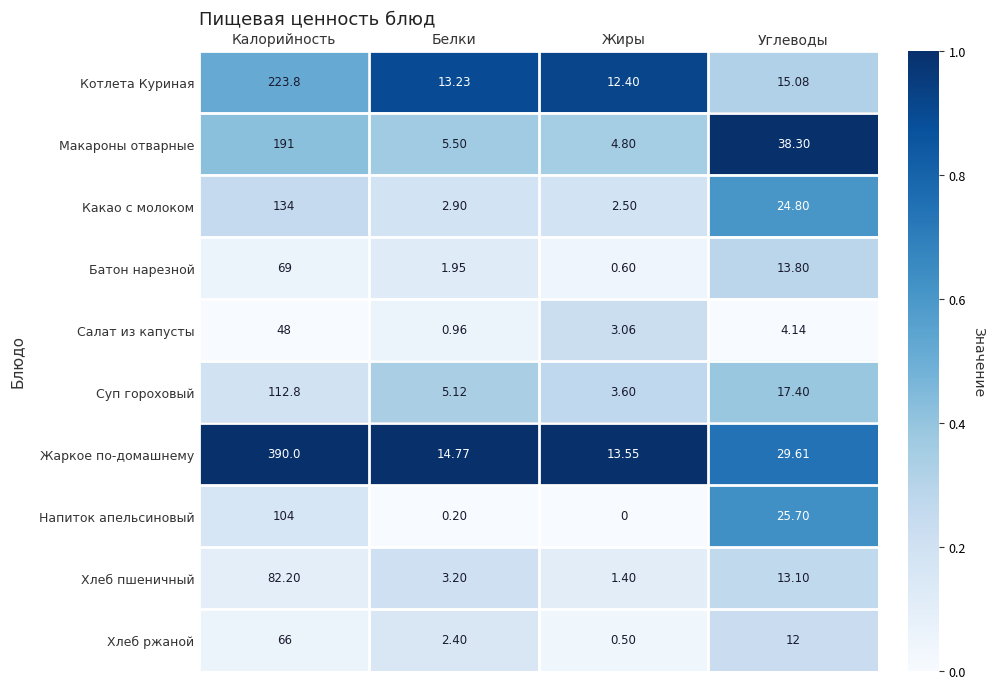

Which series has the largest range (max minus min)?

Жаркое по-домашнему